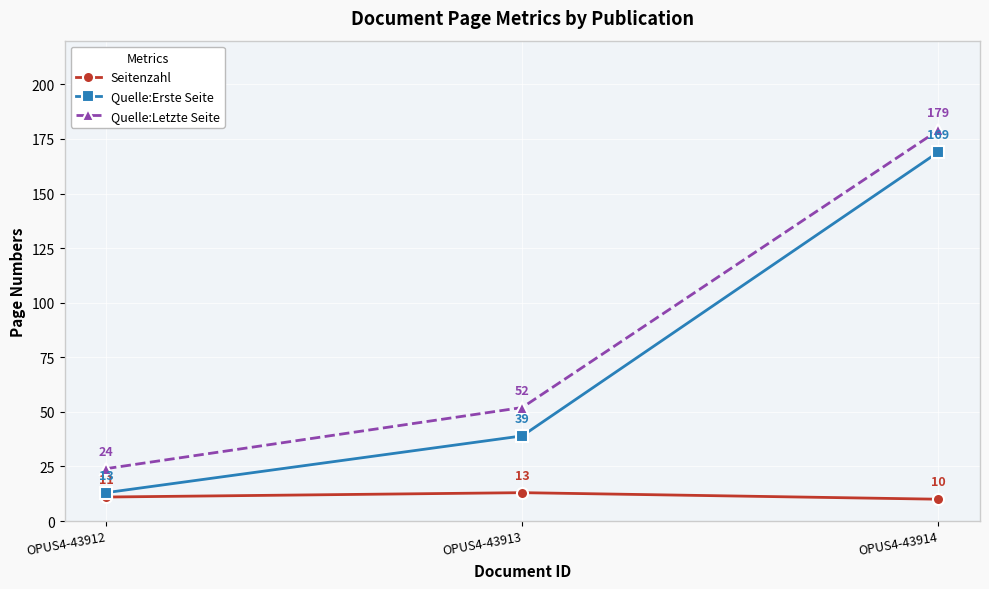

Which series changed the most between OPUS4-43913 and OPUS4-43914?

Quelle:Erste Seite